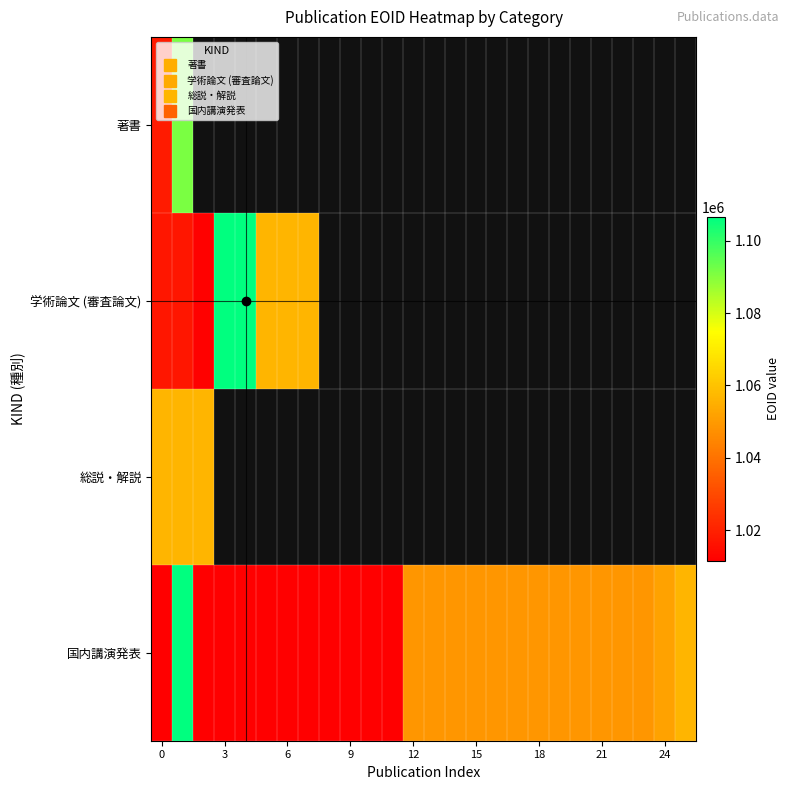

What is the lowest value of the 学術論文 (審査論文) series?

1012254.0